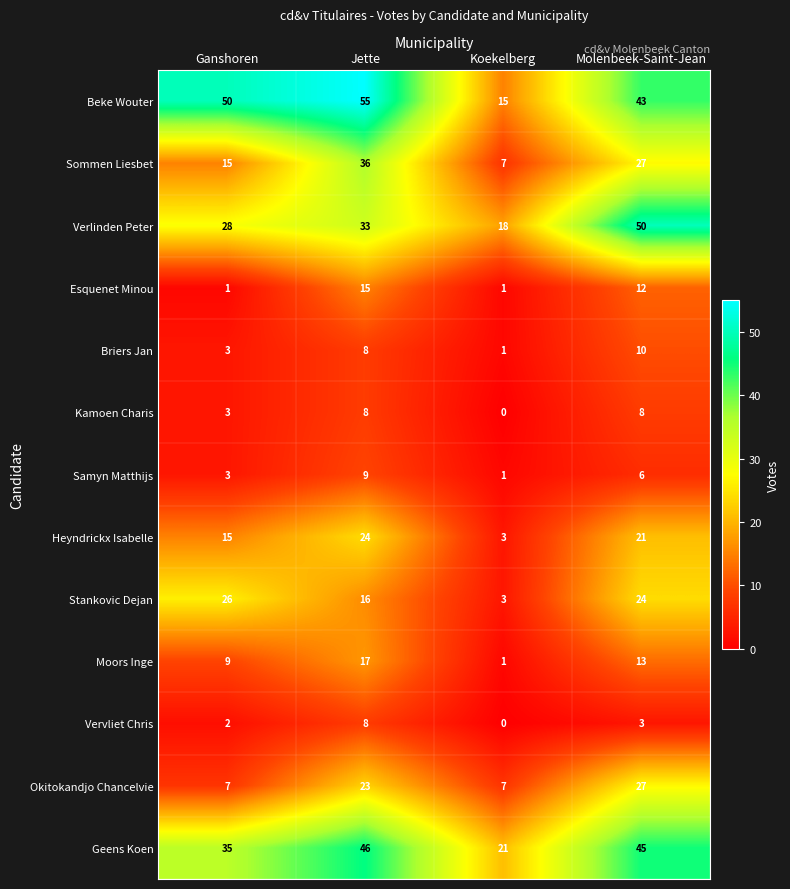

Between Ganshoren and Jette, which series saw the biggest shift?

Sommen Liesbet